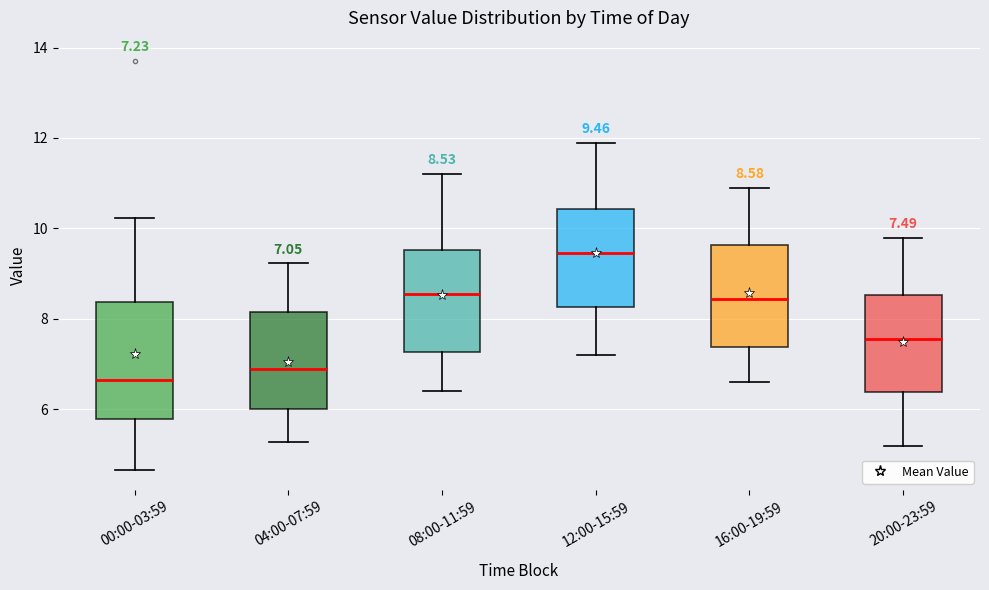

Which box is the tallest, from its lower edge to its upper edge?

00:00-03:59